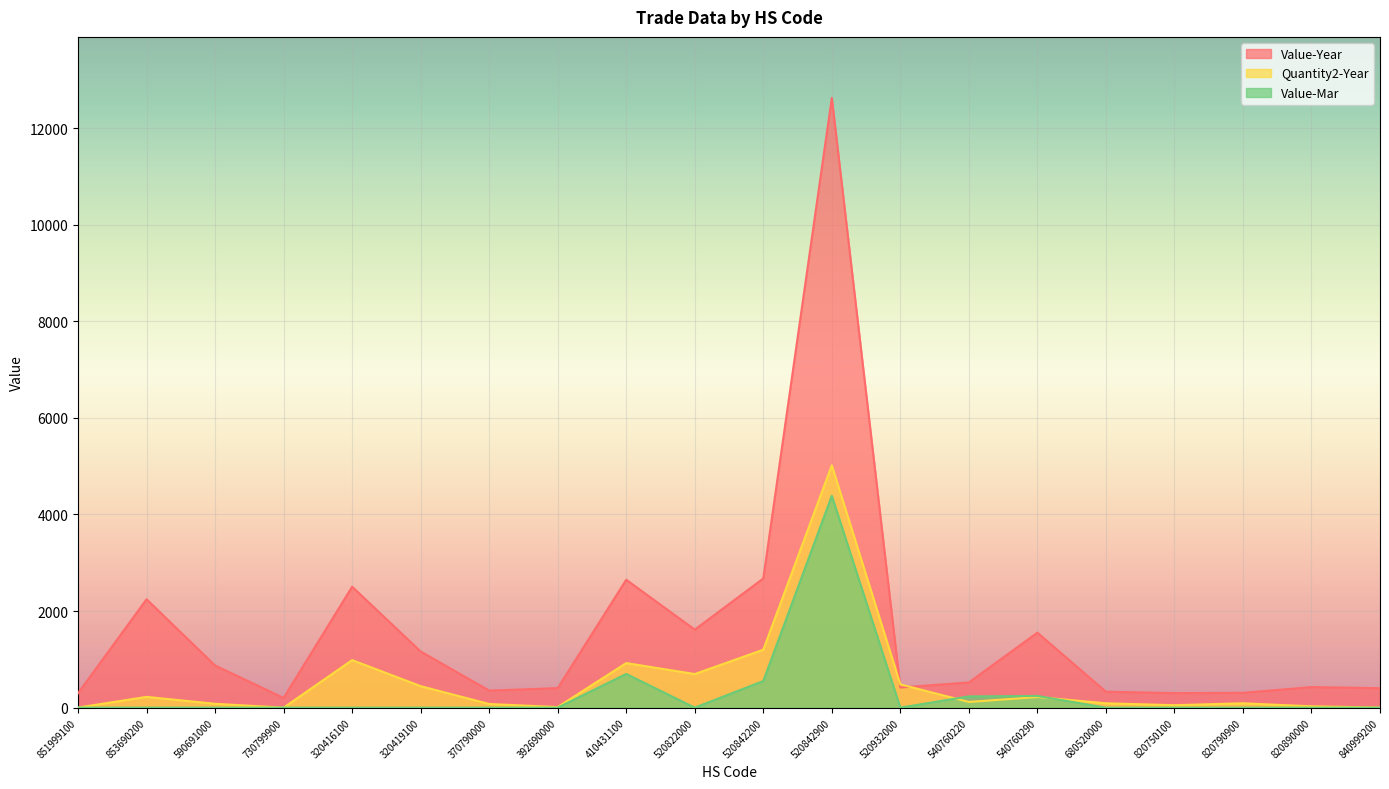

What is the label of the 17th point from the right?

730799900